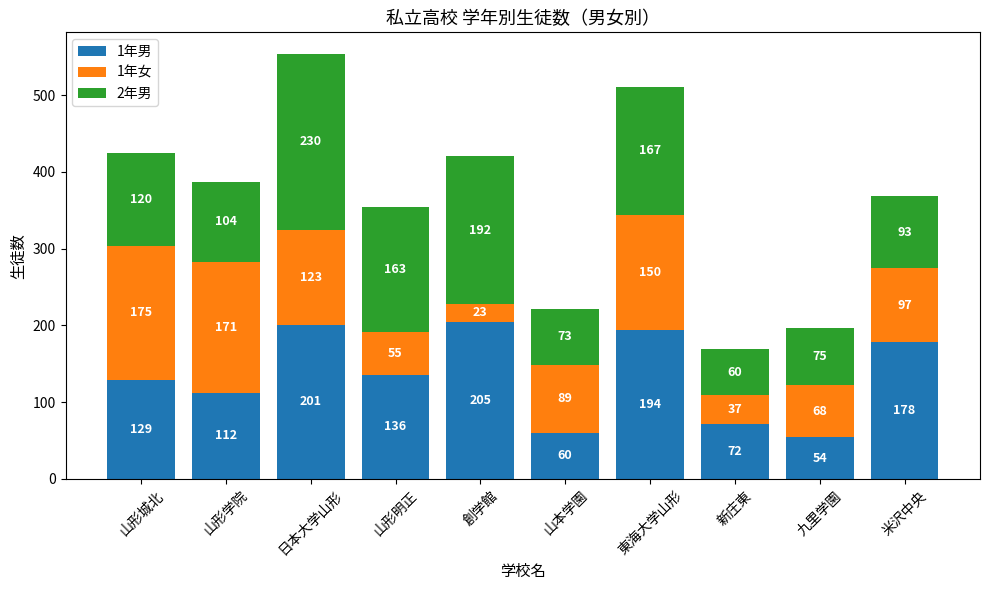

Where is 1年男 nearest to the value 129?

山形城北